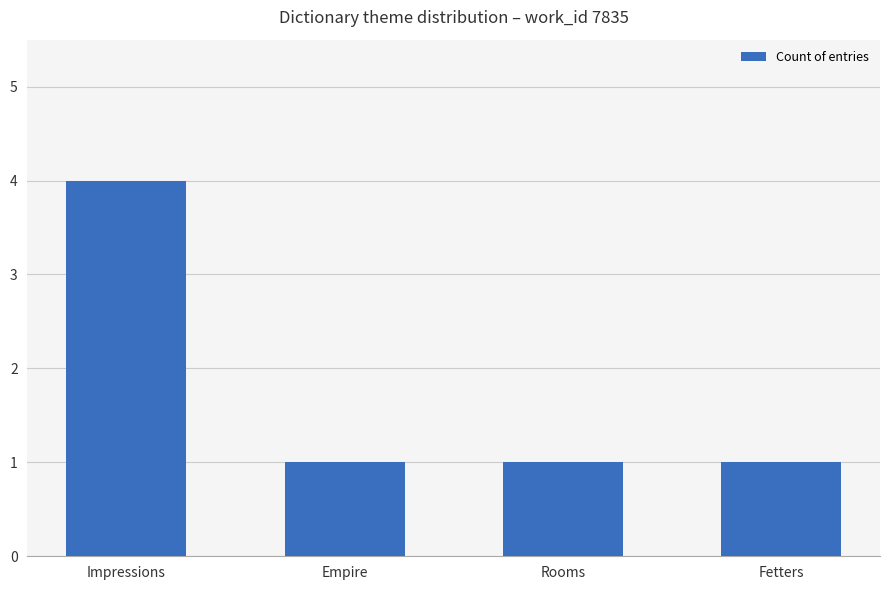

True or false: the data shows 0 at Empire.

False